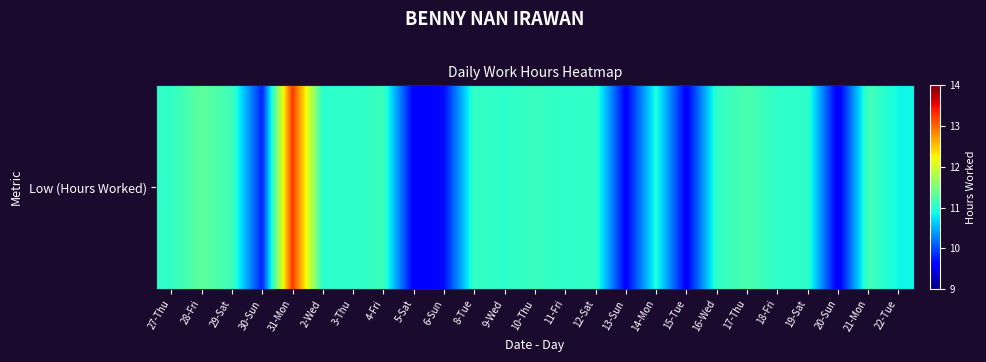

List the labels in order of value, smallest first.

20-Sun, 5-Sat, 15-Tue, 13-Sun, 6-Sun, 30-Sun, 22-Tue, 14-Mon, 2-Wed, 3-Thu, 9-Wed, 11-Fri, 18-Fri, 19-Sat, 27-Thu, 16-Wed, 12-Sat, 8-Tue, 10-Thu, 4-Fri, 29-Sat, 21-Mon, 17-Thu, 28-Fri, 31-Mon